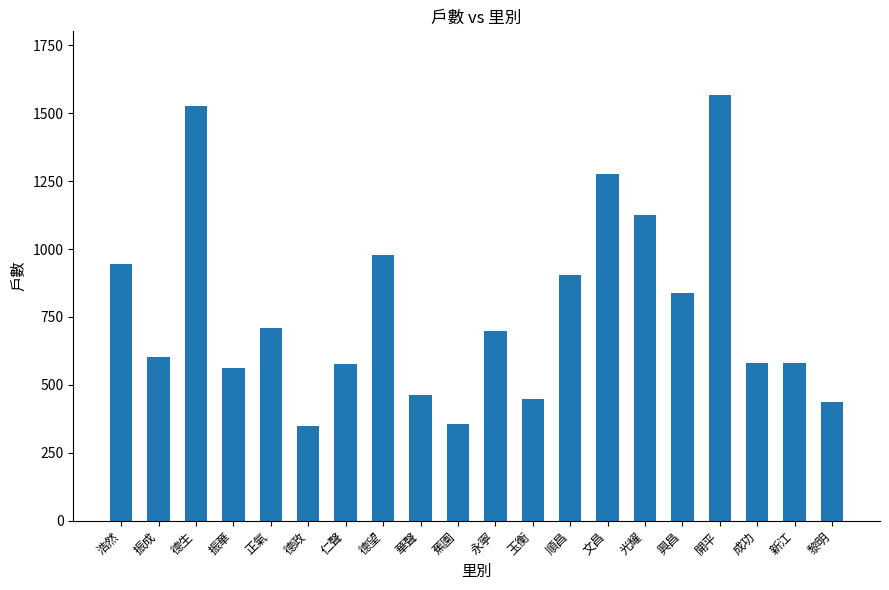

What is the smallest value displayed?

350